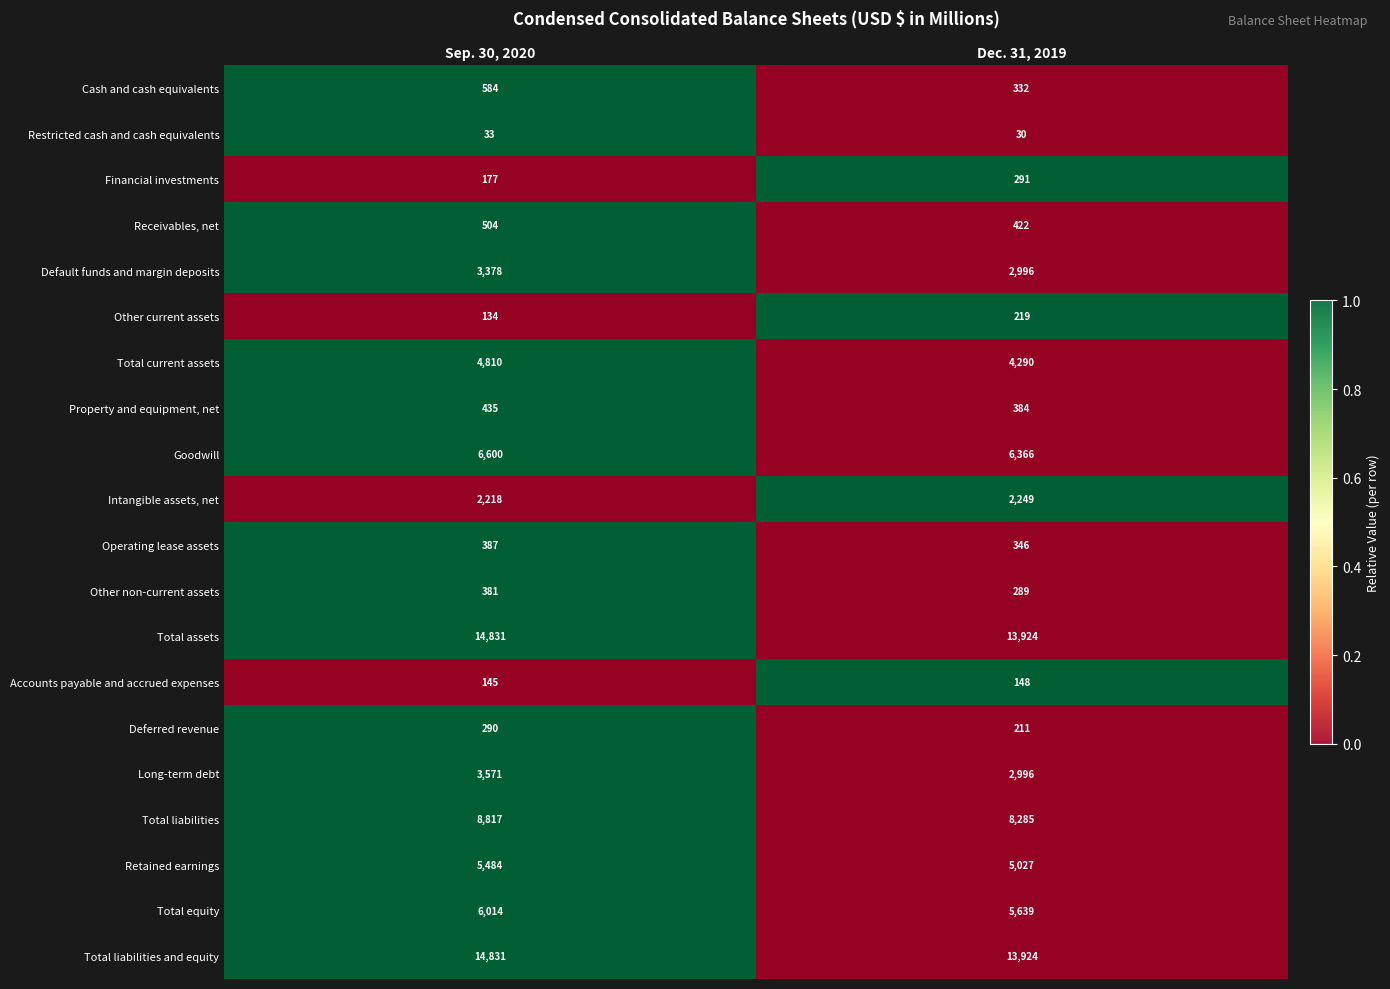

Which category has the highest value across all series?

Sep. 30, 2020